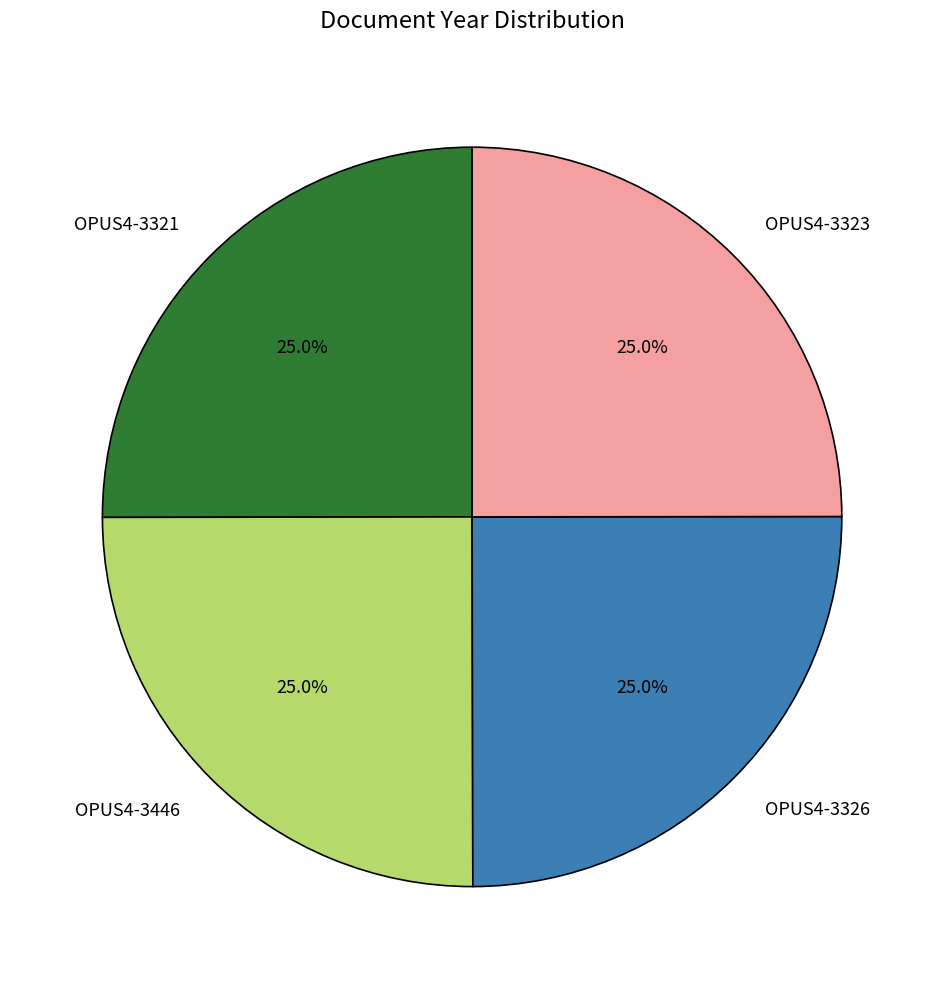

How many slices are in this pie chart?

4